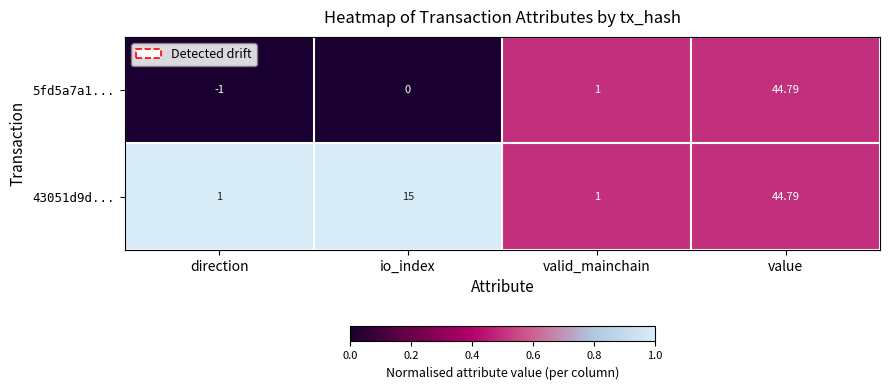

At which label does 43051d9d... reach its peak?

value